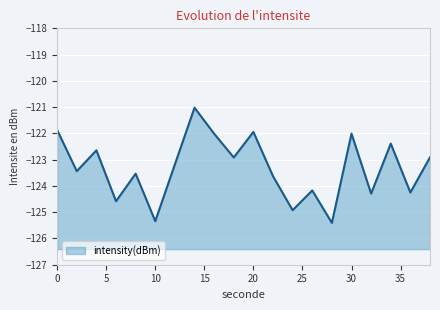

Where is the first local maximum?

4